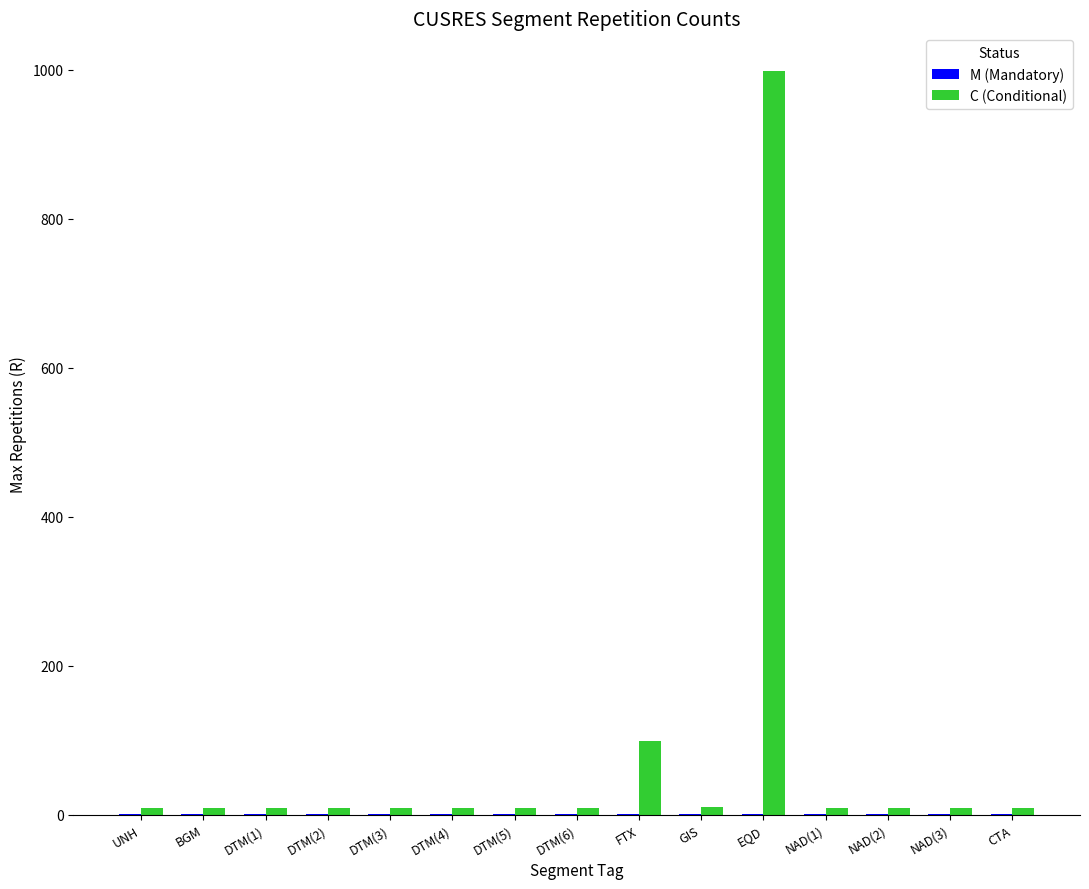

Where is C (Conditional) nearest to the value 504?

FTX